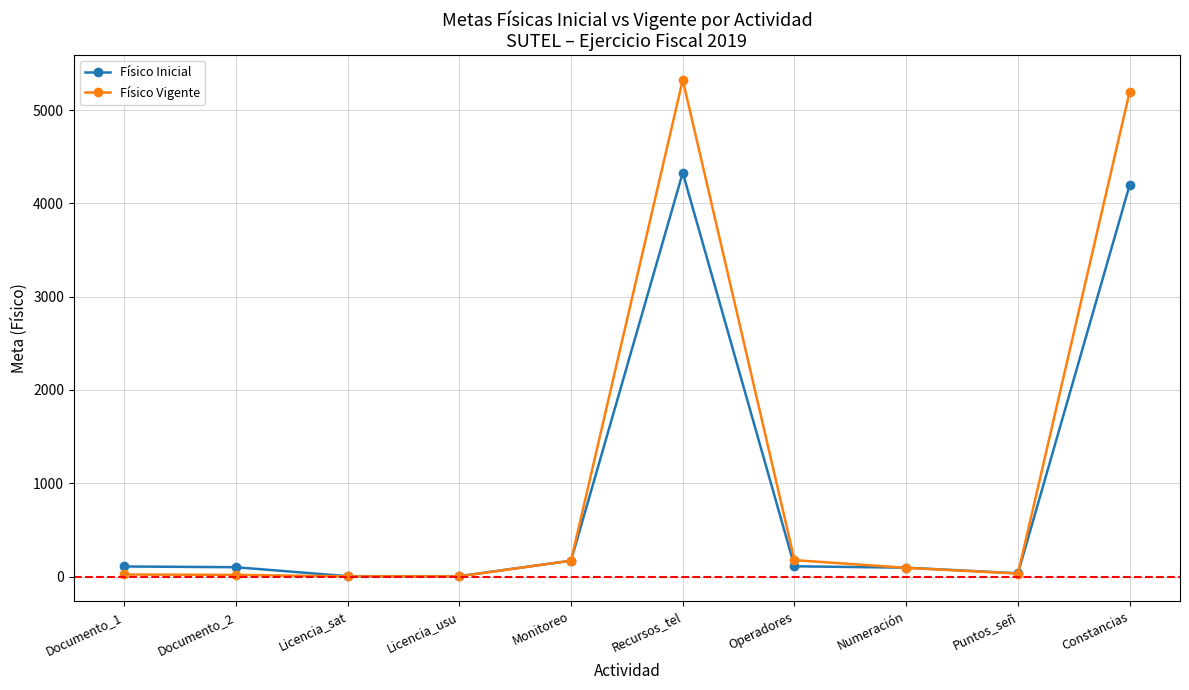

What is the label of the 9th point from the left?

Puntos_señ